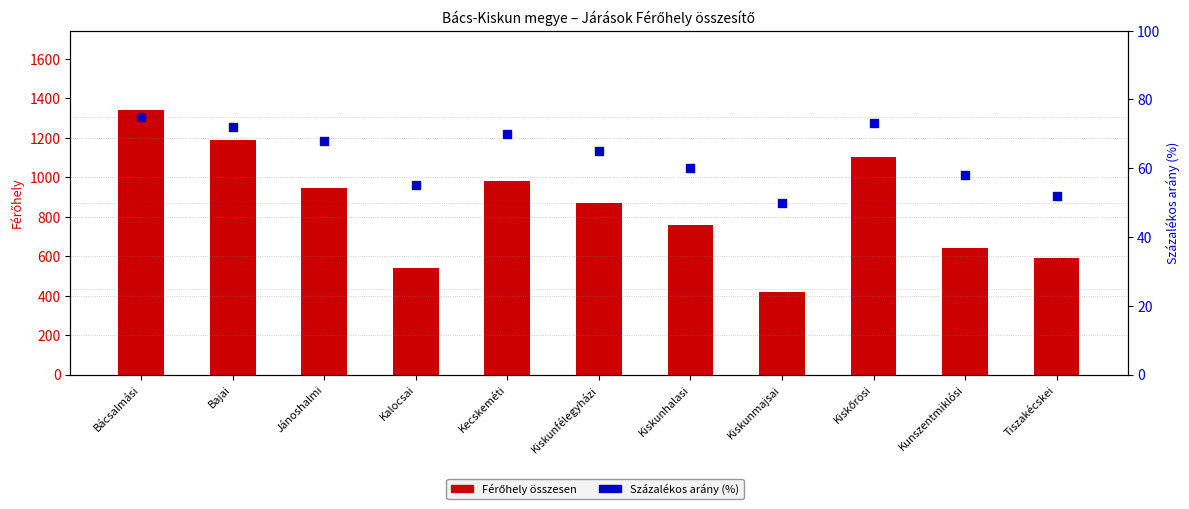

At how many categories does at least one series exceed 198?

11